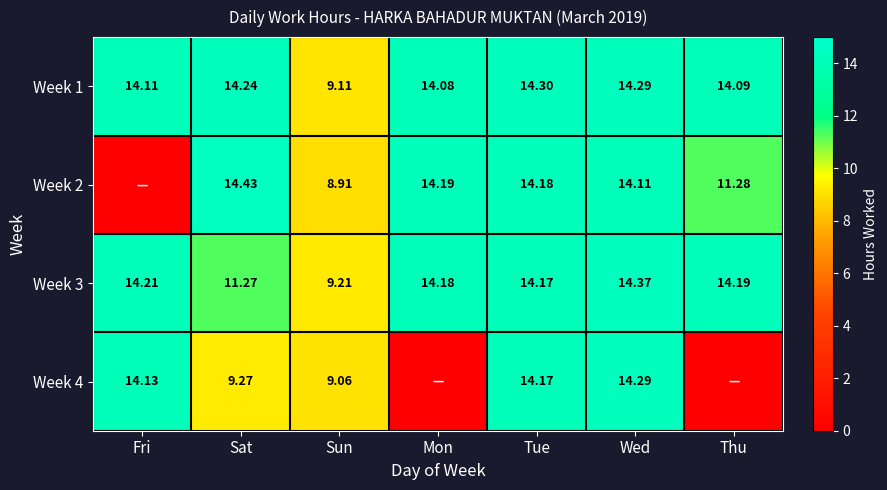

What is the difference between the Week 3 values at Thu and Sun?

5.0